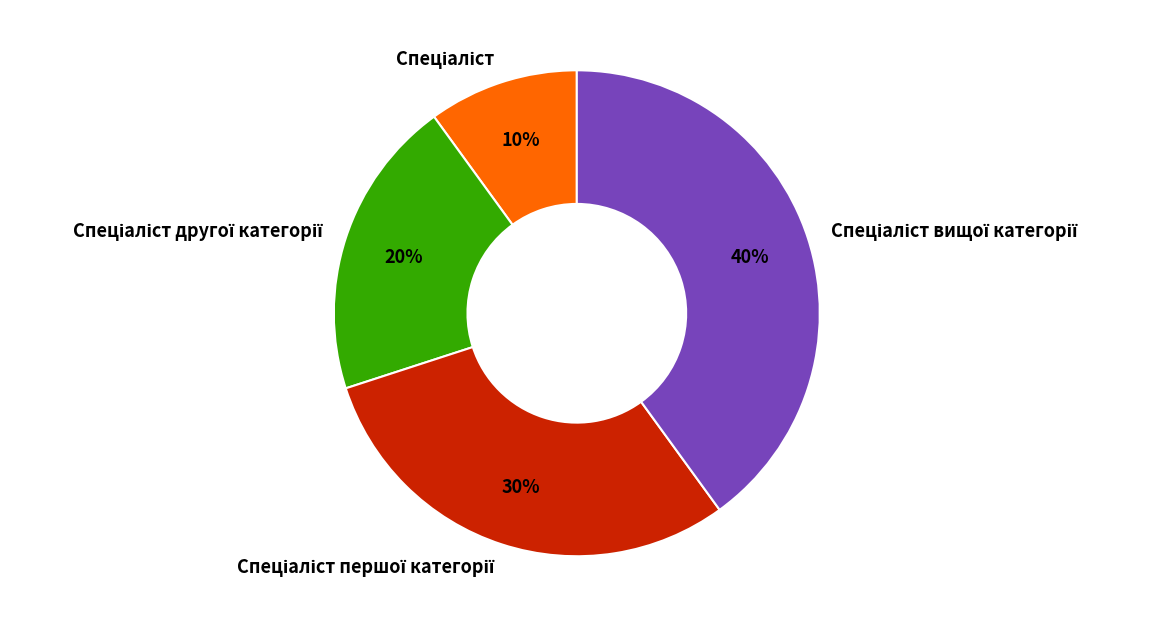

Does any single category account for the majority?

No